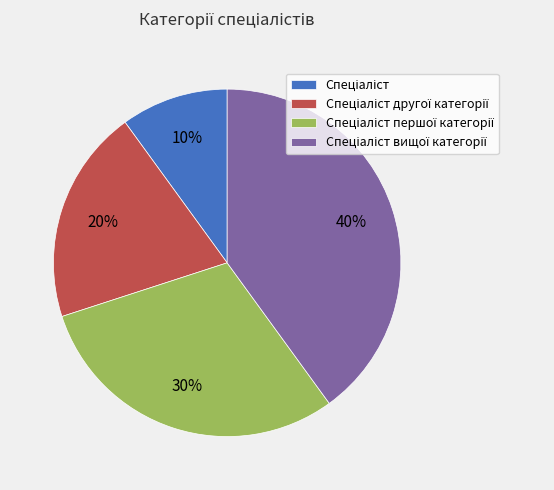

To the nearest percent, what is the average slice percentage?

25%